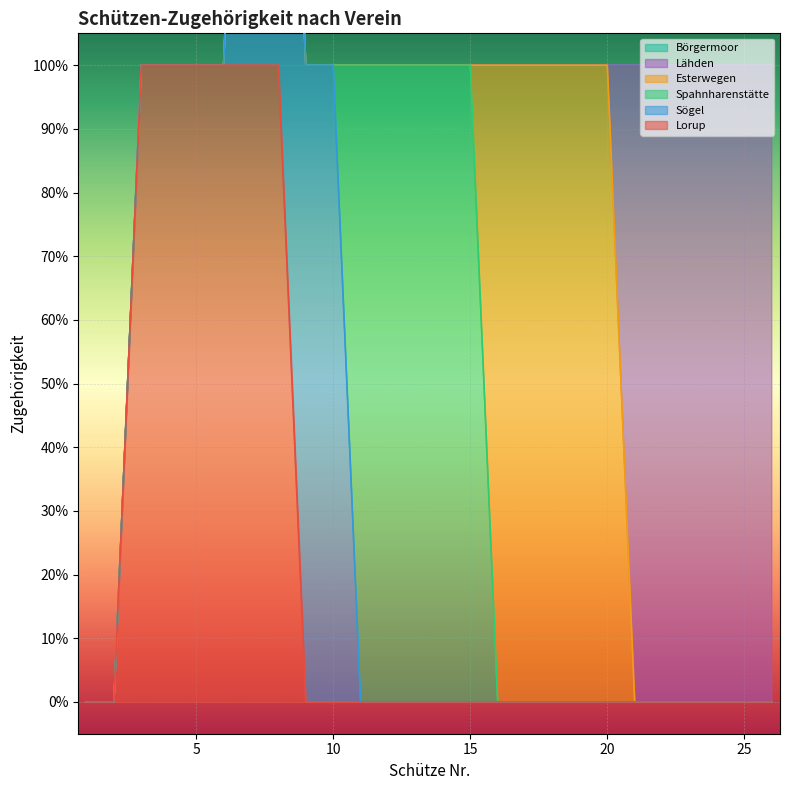

At how many categories does at least one series exceed 0?

24